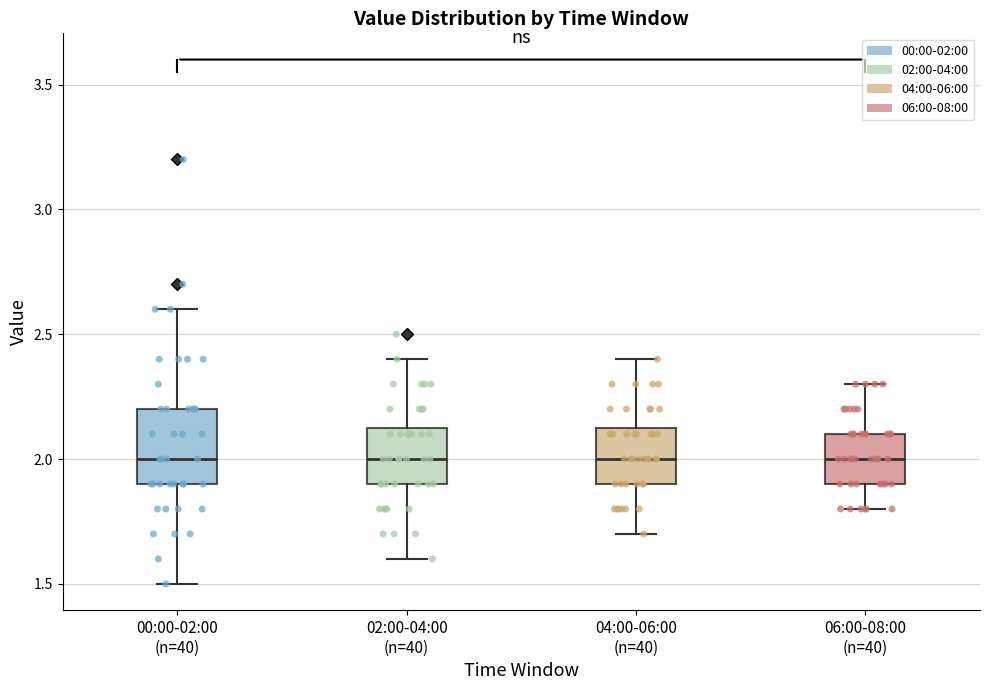

Where does the median line of the box for 04:00-06:00 (n=40) sit on the y-axis? The values are not printed on the chart, so give them approximately, as read against the axis.

2.00